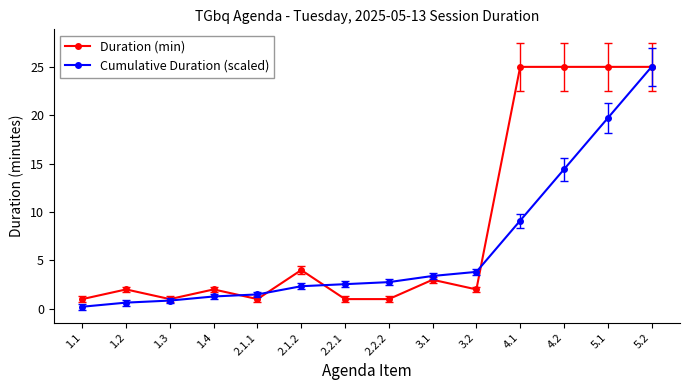

At which category is the sum across all series the highest?

5.2